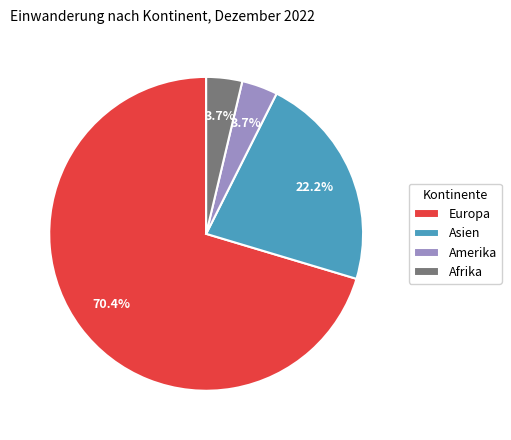

What percentage is the Europa slice, to the nearest percent?

70%